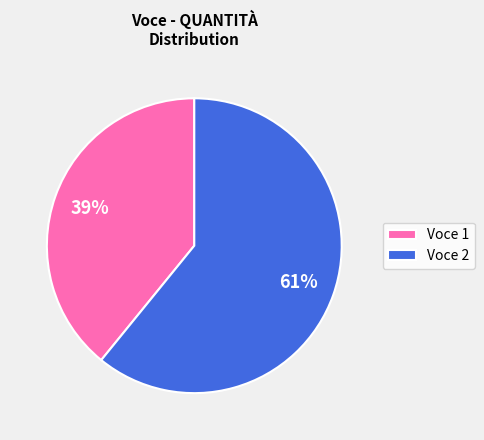

Is there a majority slice in this chart?

Yes